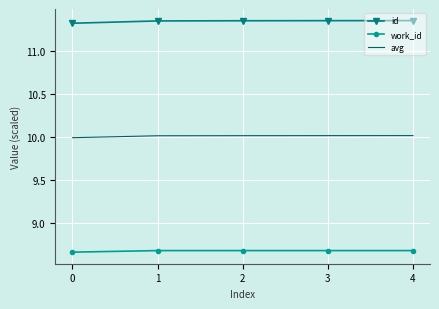

Which series has the largest total across all categories?

id